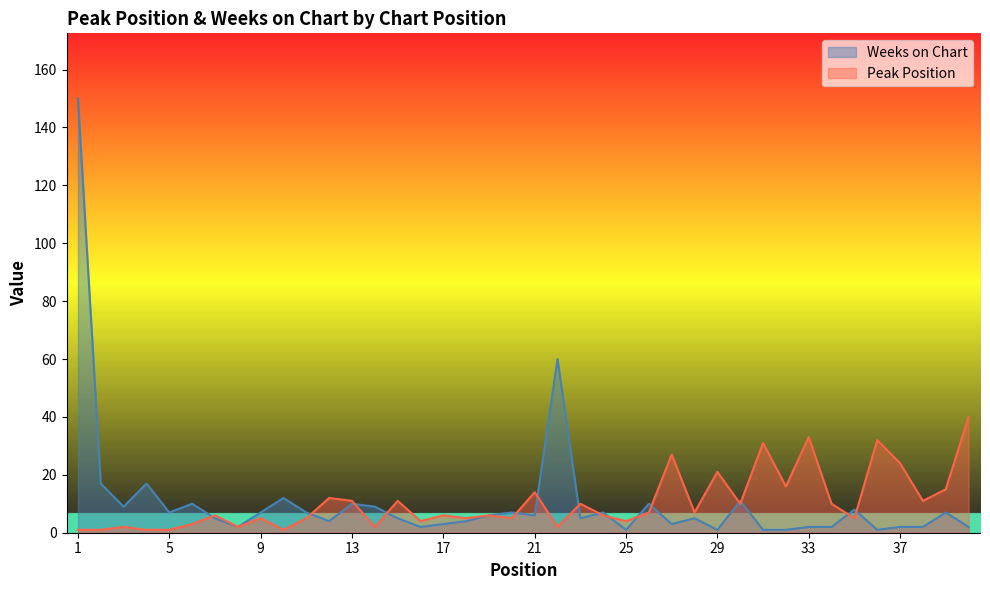

What is the maximum value for Weeks on Chart?

150